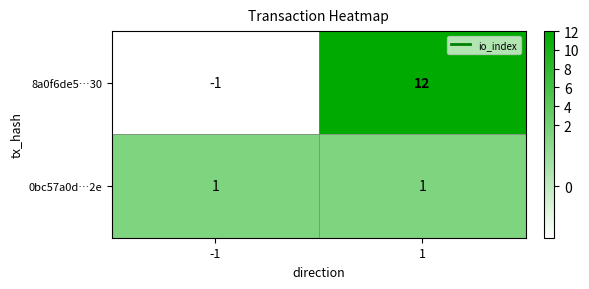

Reading left to right, what are all the values shown in this chart?

8a0f6de5…30: -1	12
0bc57a0d…2e: 1	1